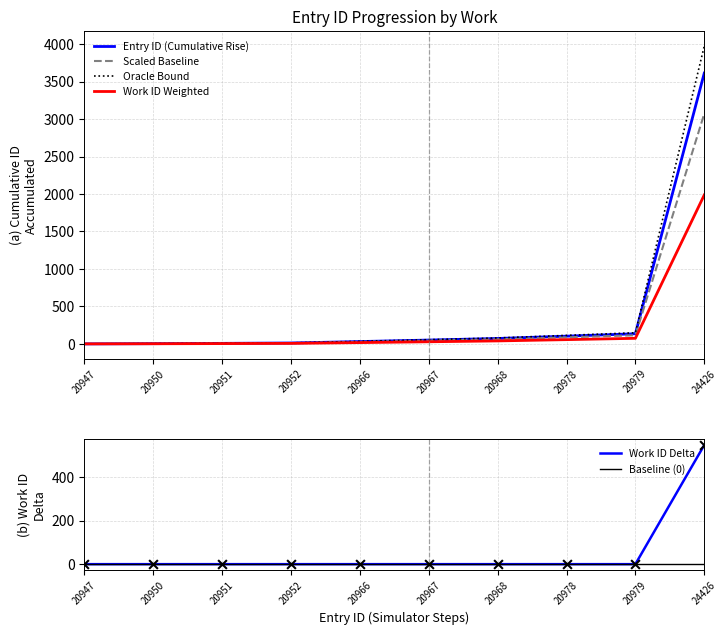

Which series has the largest total across all categories?

Oracle Bound